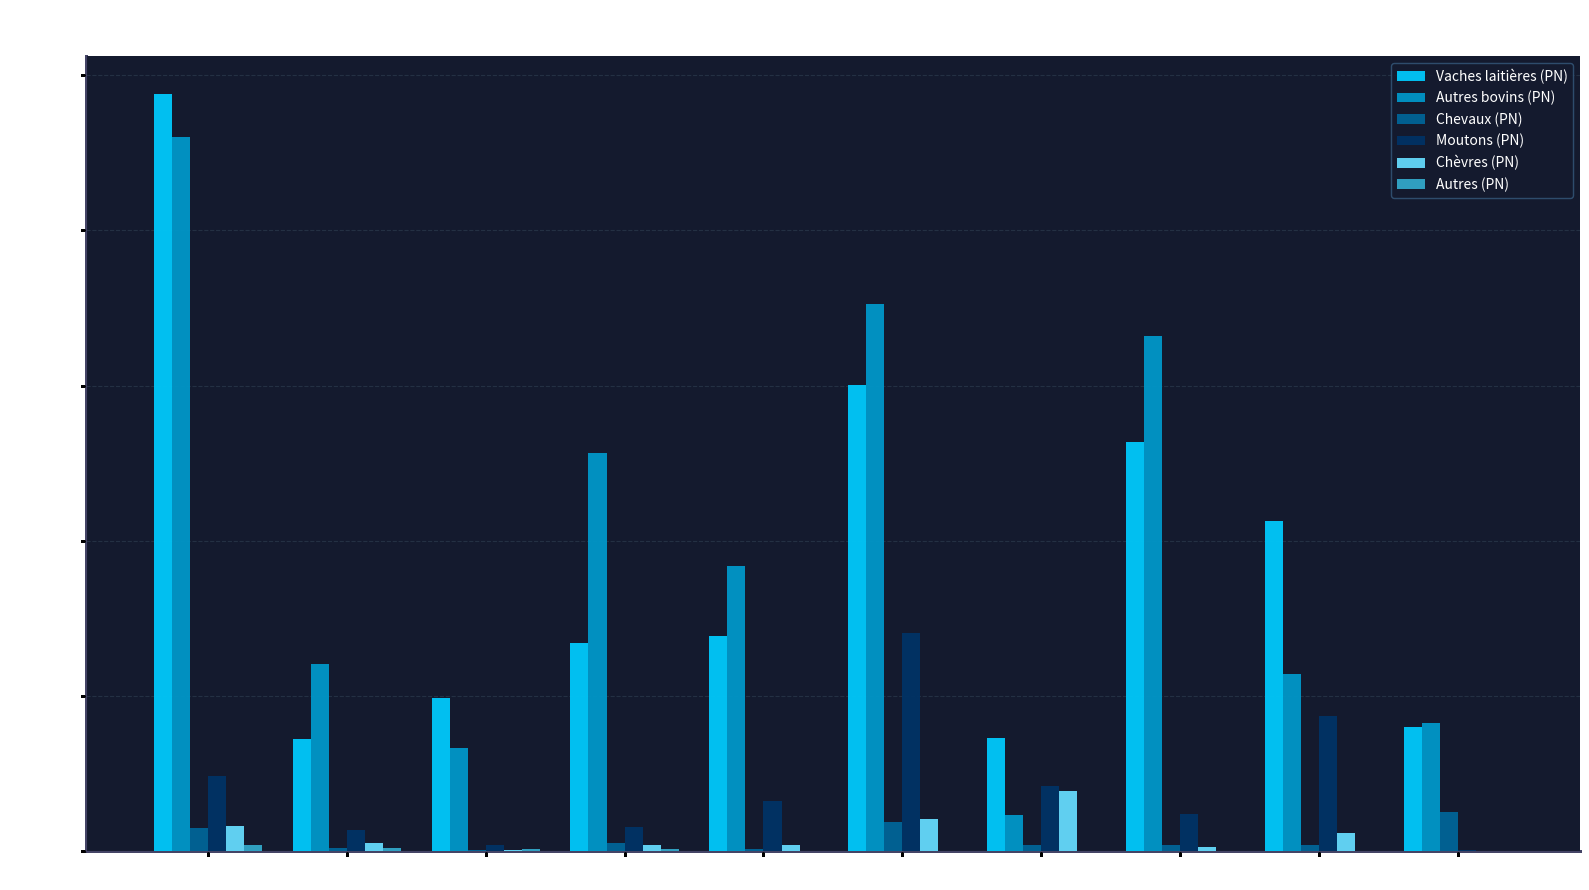

How many distinct data groups are displayed?

6